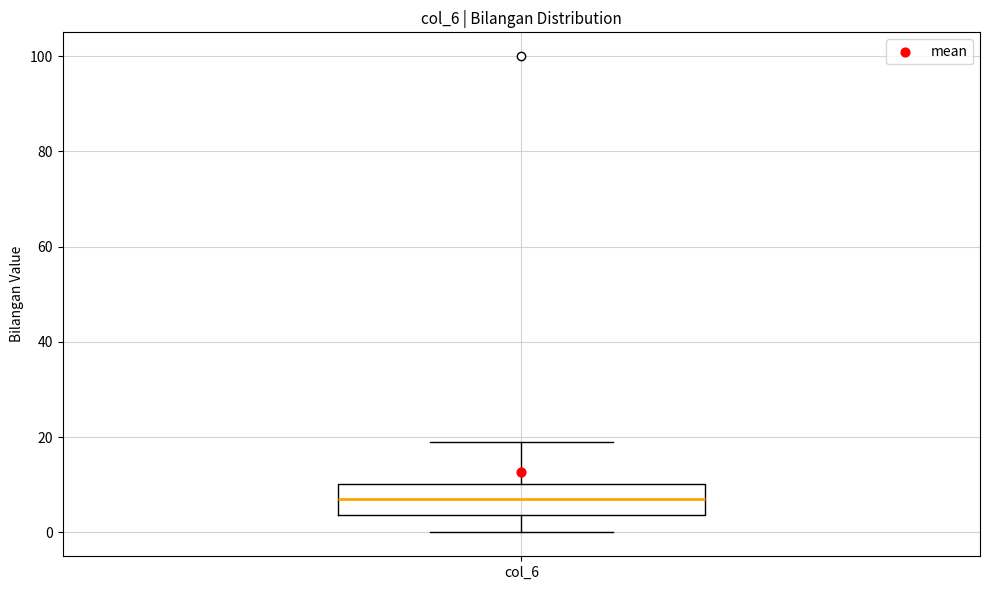

Where does the upper whisker of the box for col_6 end on the y-axis? The values are not printed on the chart, so give them approximately, as read against the axis.

20